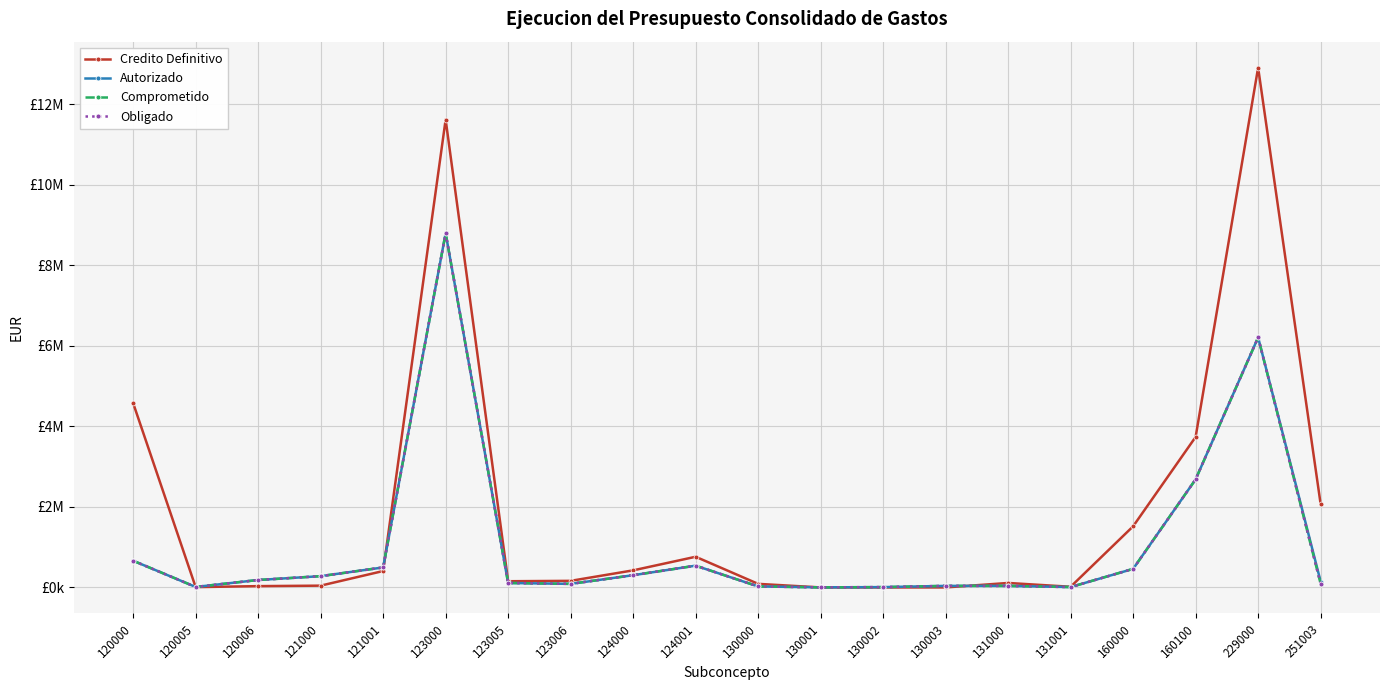

True or false: Comprometido and Obligado intersect in this chart.

False